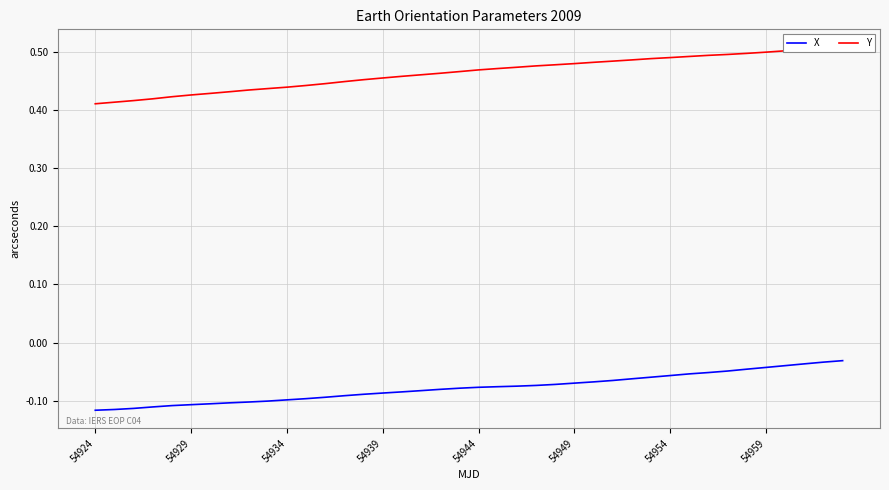

The value of X at 54939 is -0.1. True or false?

True